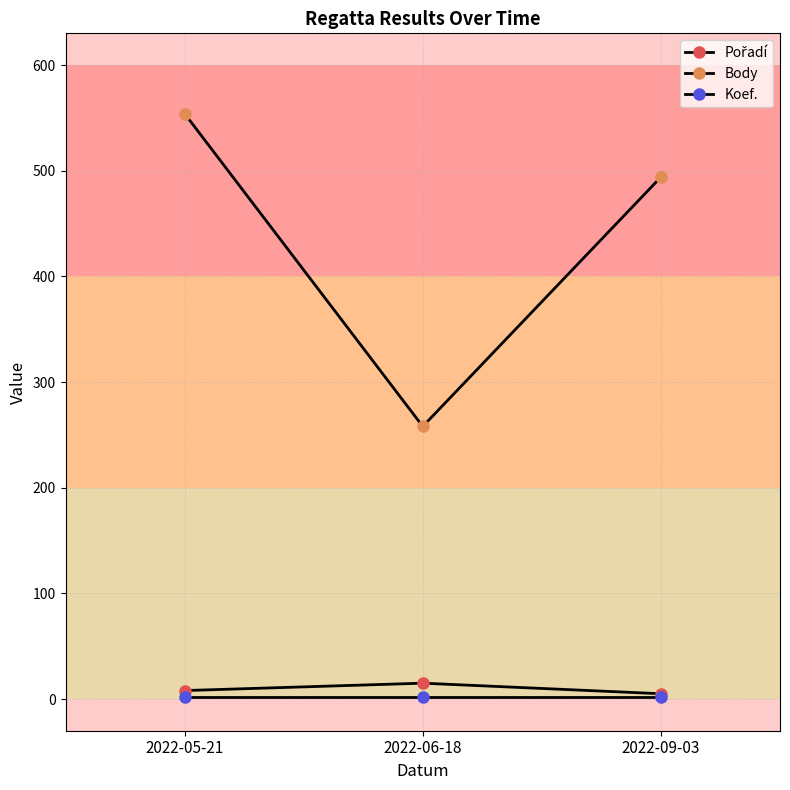

How many series are shown in this chart?

3